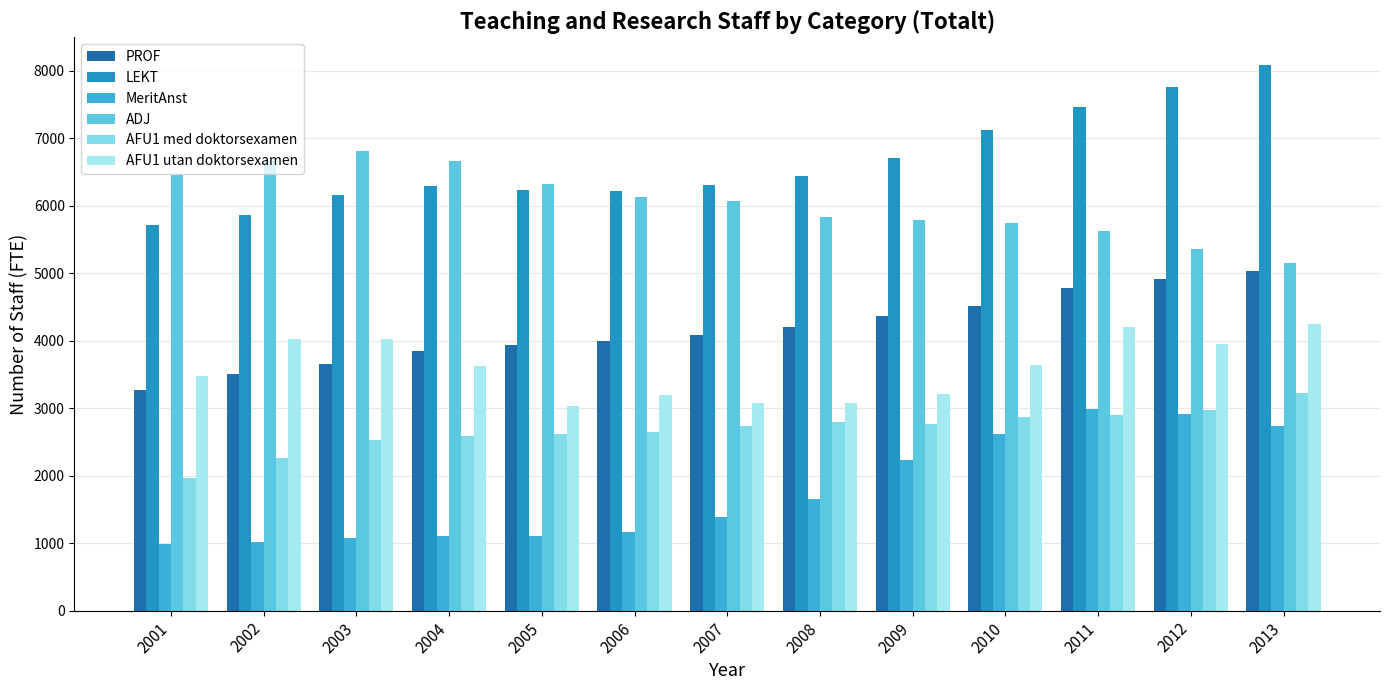

Is the value of ADJ at 2001 greater than the value of AFU1 med doktorsexamen at 2008?

Yes